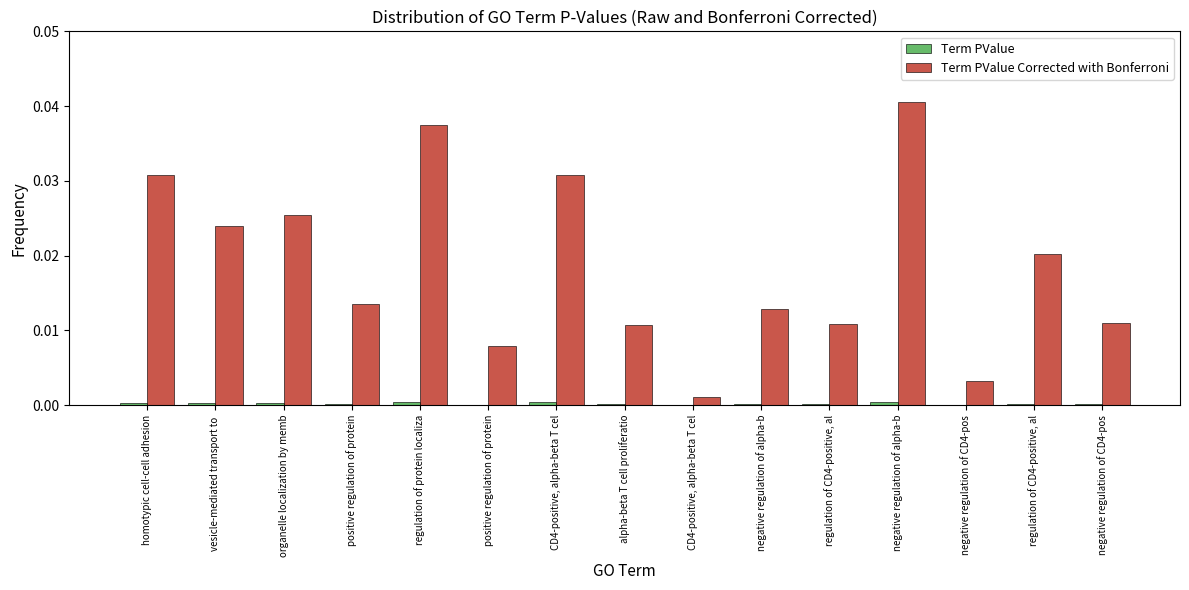

How many series are shown in this chart?

2